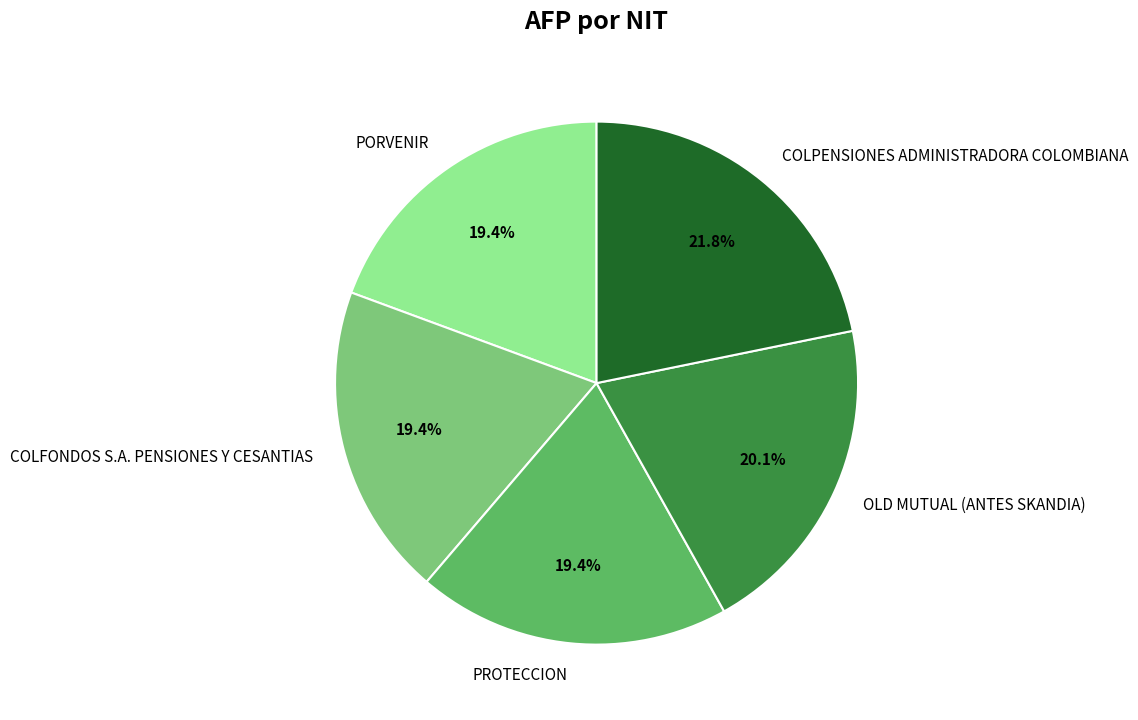

Approximately how many times larger is the value at PROTECCION compared to OLD MUTUAL (ANTES SKANDIA)?

1.0